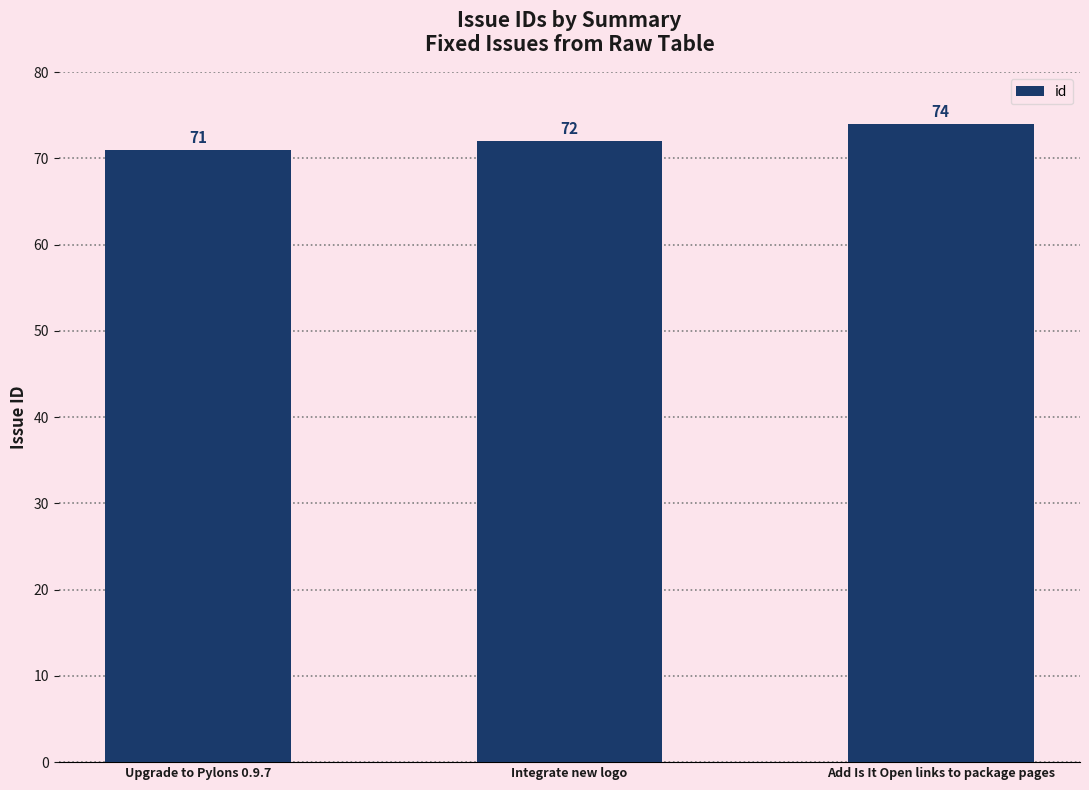

What is the difference between the maximum and second lowest values?

2